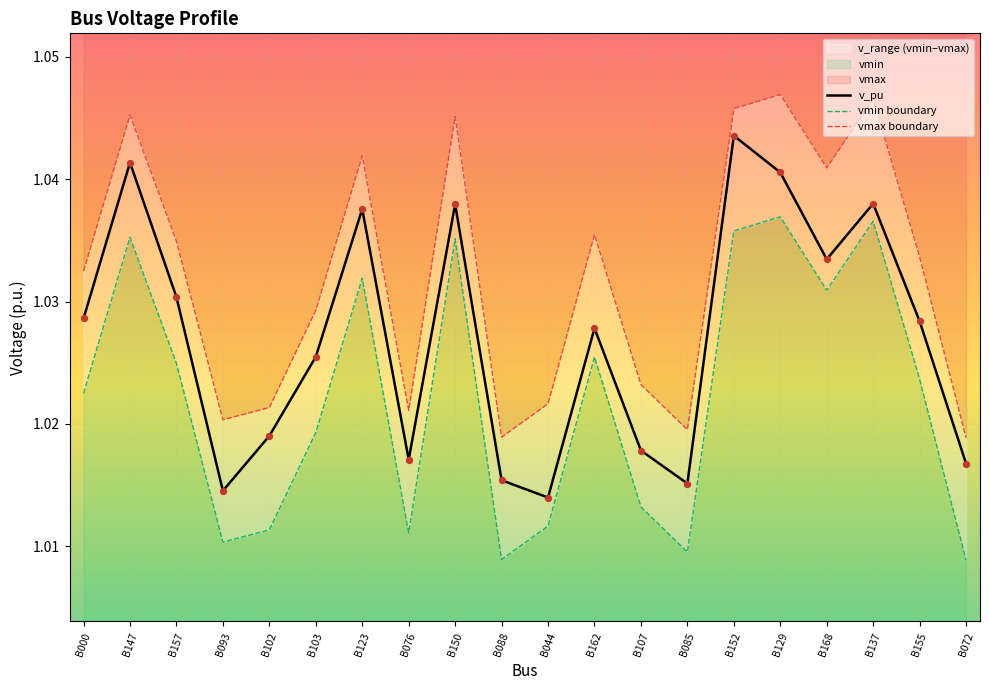

At which label does v_pu reach its peak?

B152